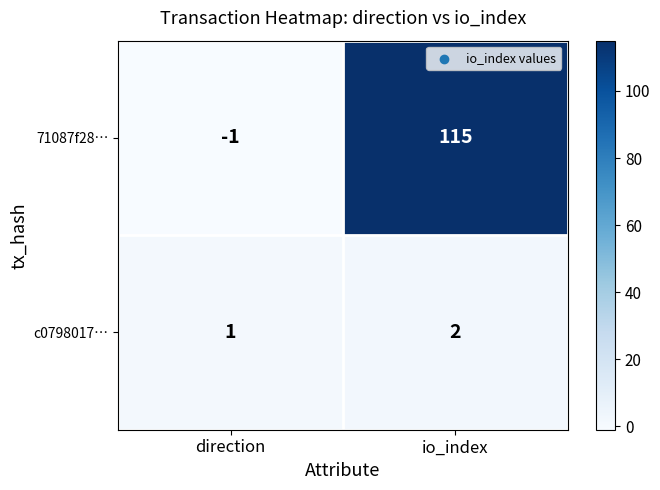

Reading right to left, what are all the values shown in this chart?

71087f28…: io_index=115	direction=-1
c0798017…: io_index=2	direction=1